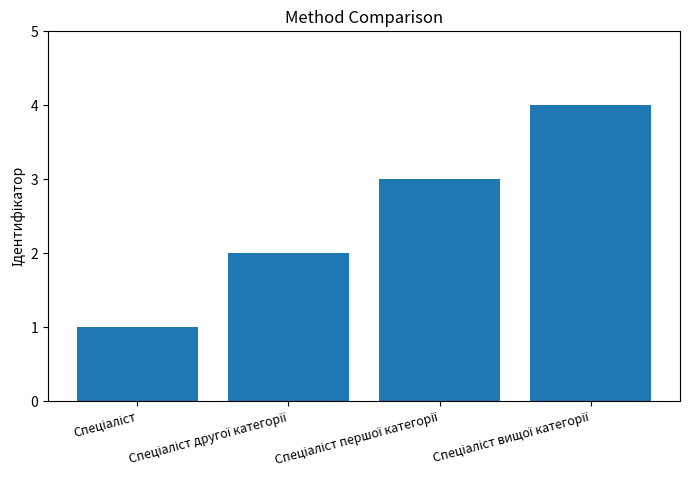

How many bars are there in total?

4